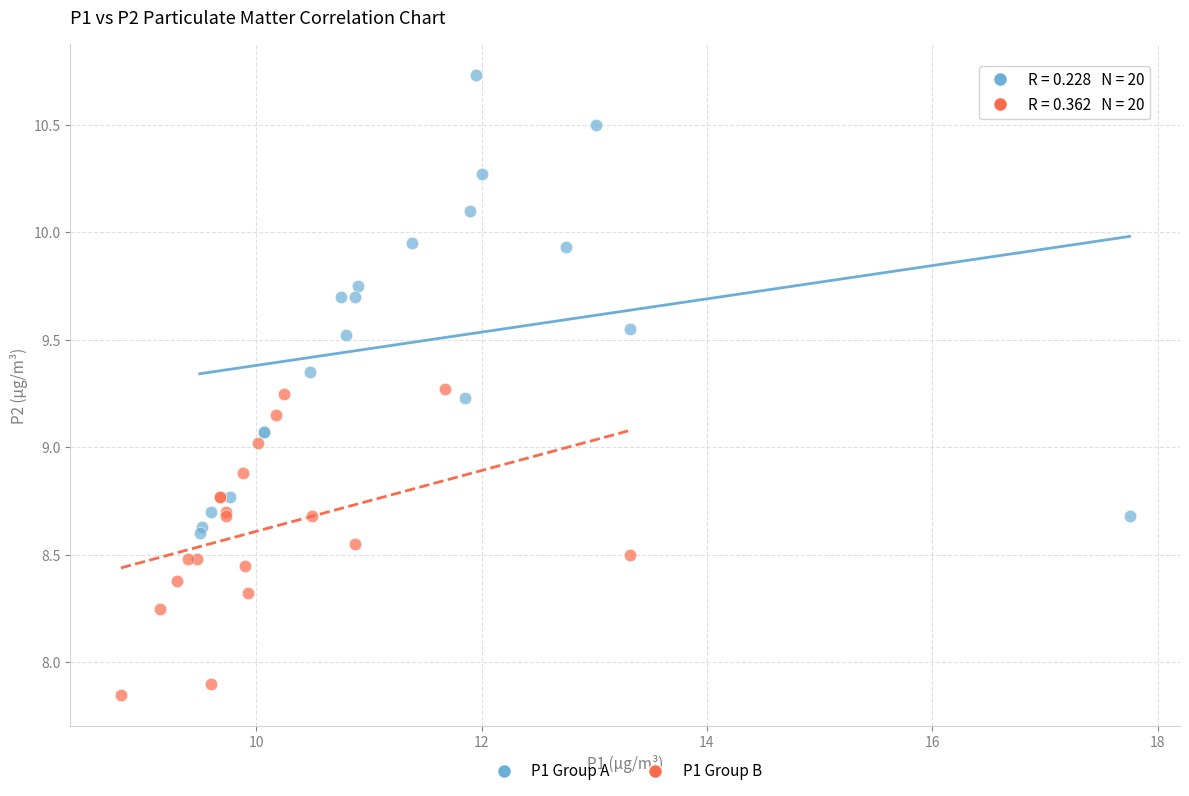

Which series reaches the maximum Y coordinate?

P1 Group A